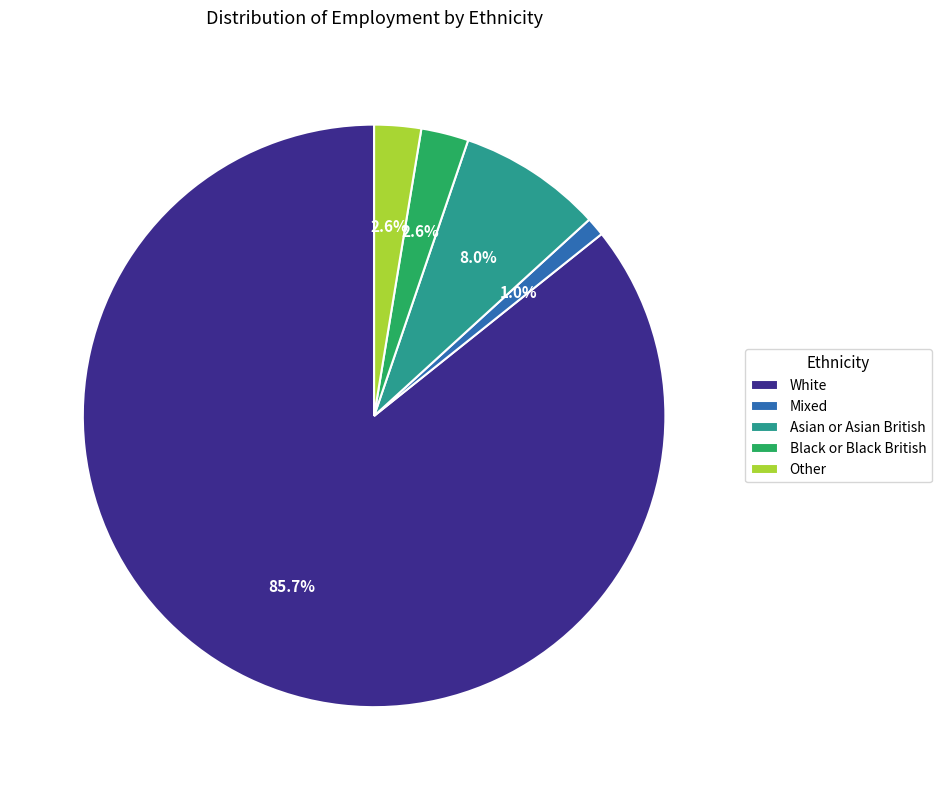

What is the largest slice in the pie chart?

White